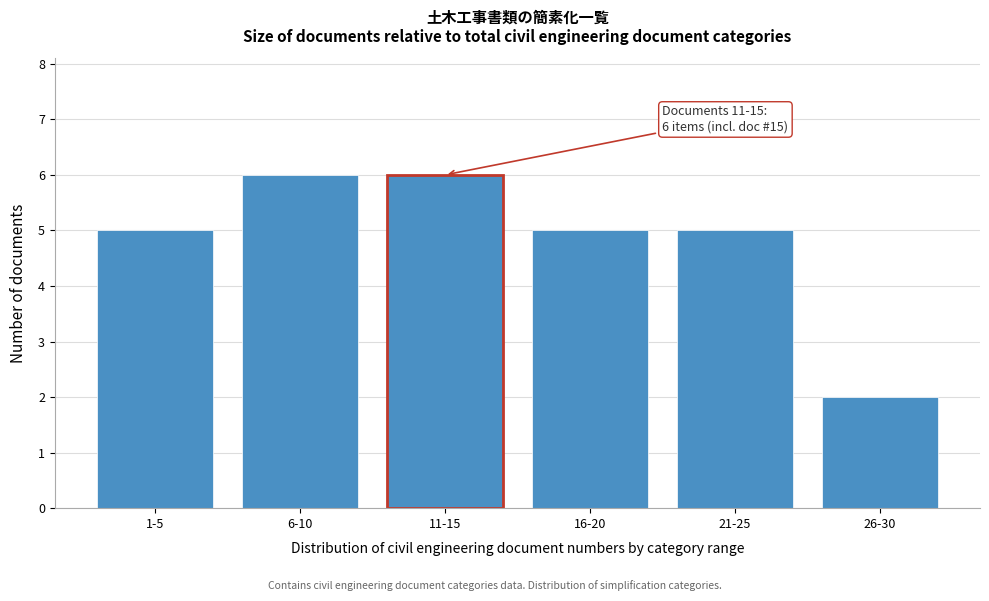

Reading left to right, list all the values displayed in this chart.

1-5=5	6-10=6	11-15=6	16-20=5	21-25=5	26-30=2